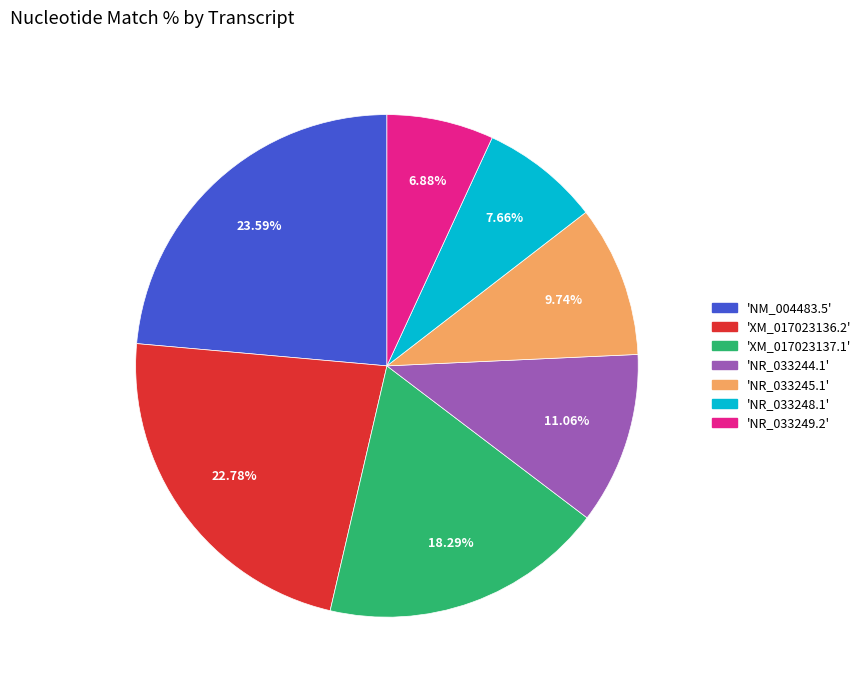

Does any single category account for the majority?

No